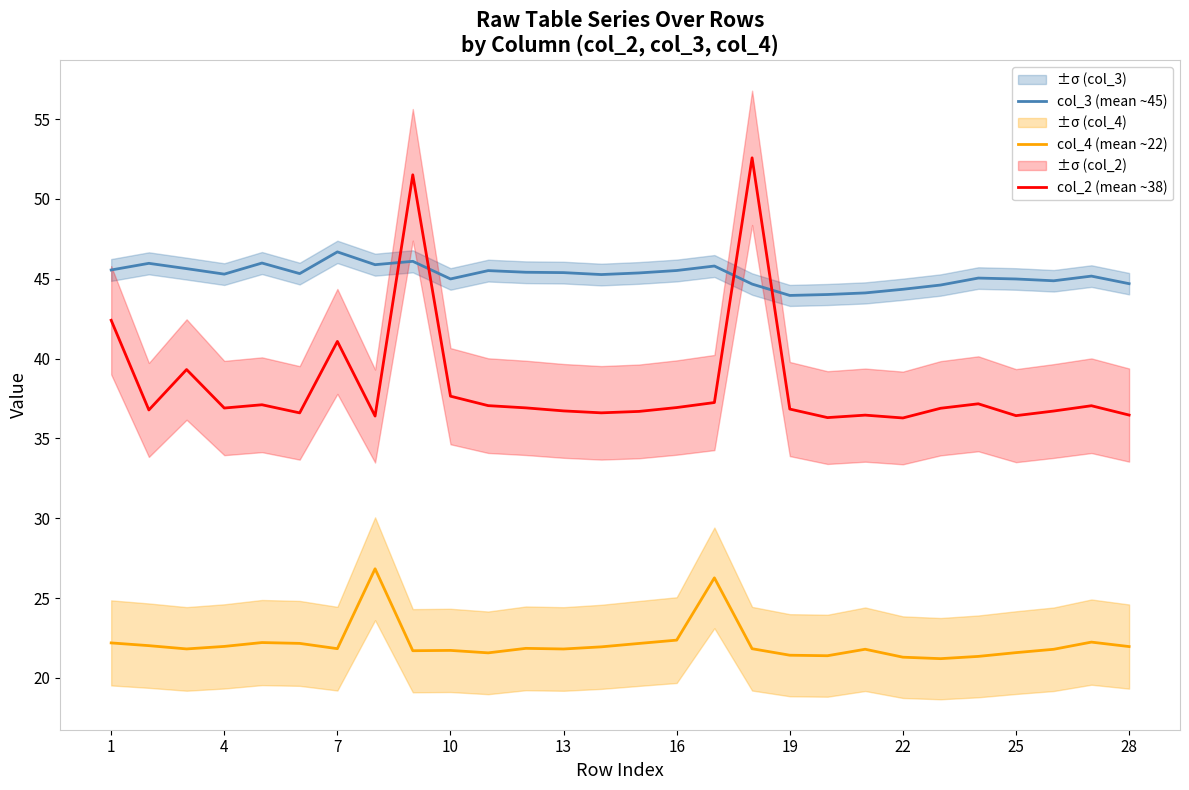

What is the maximum value shown in the chart?

52.6